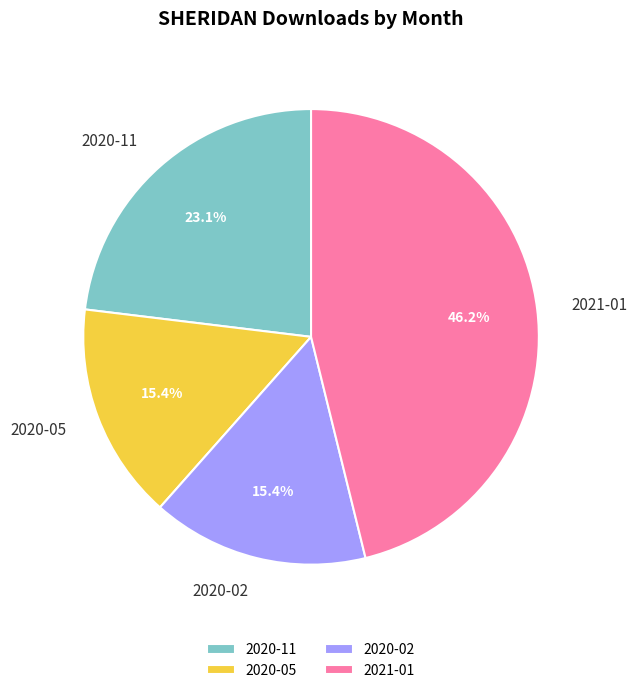

Is it true that 2020-11 is 30% of the pie?

False